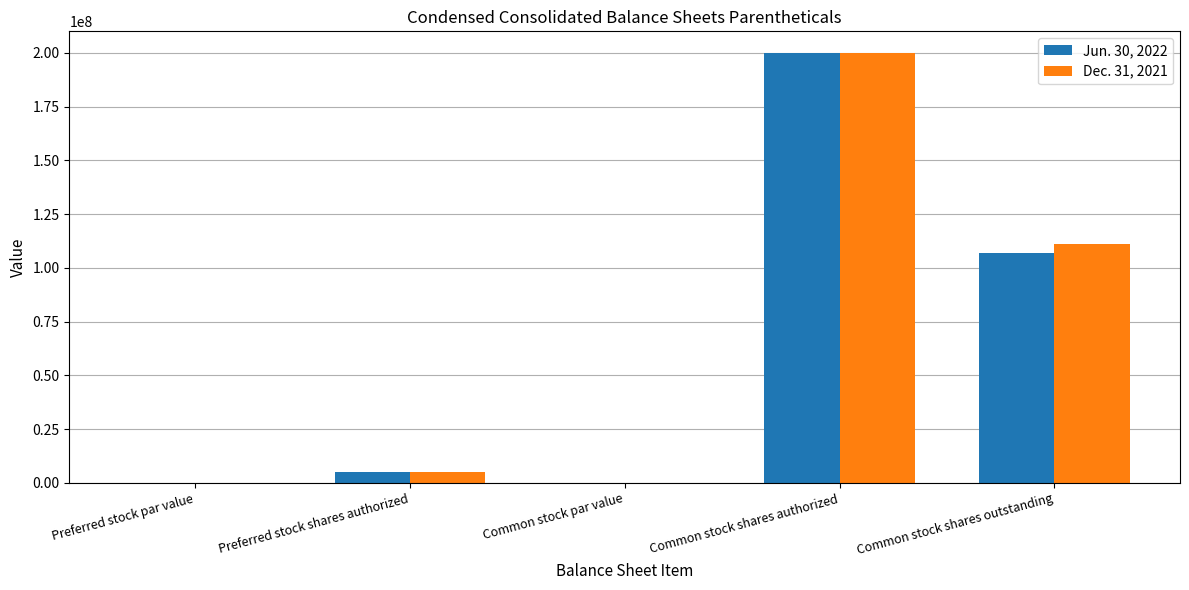

At which category is the sum across all series the highest?

Common stock shares authorized